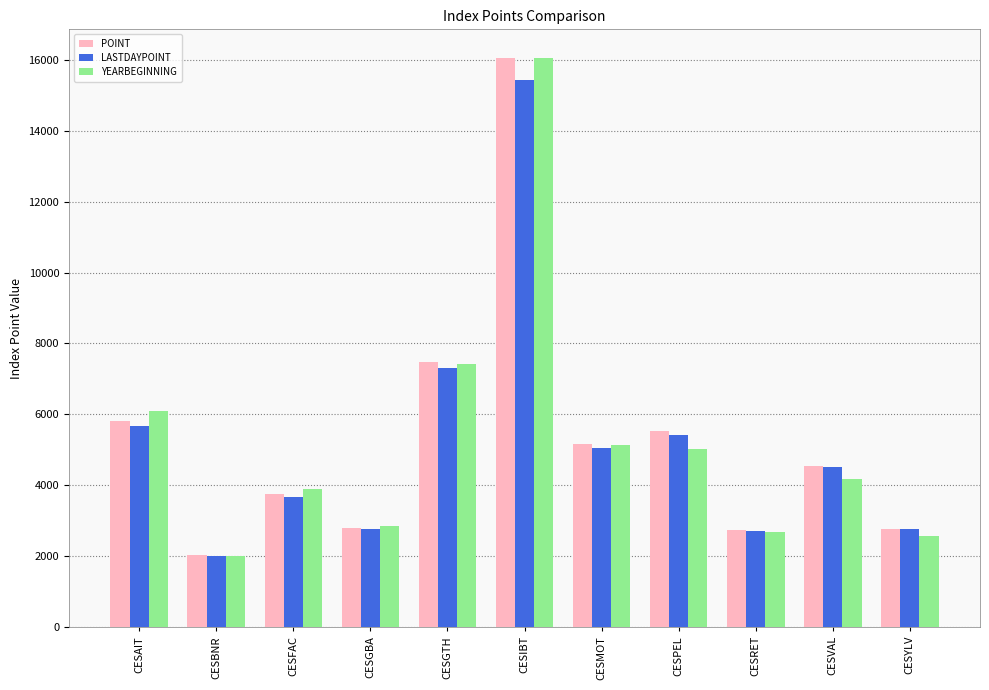

Which series changed the most between CESIBT and CESPEL?

YEARBEGINNING